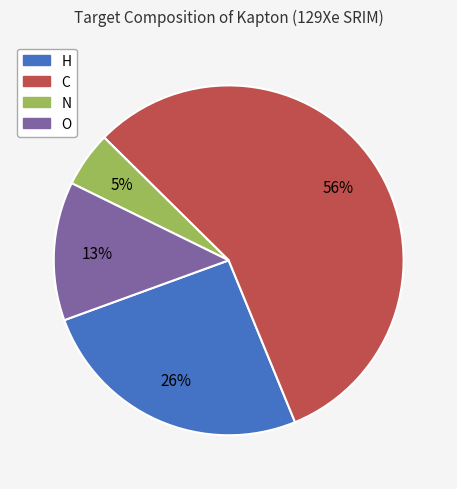

Rank the categories by value from highest to lowest.

C, H, O, N